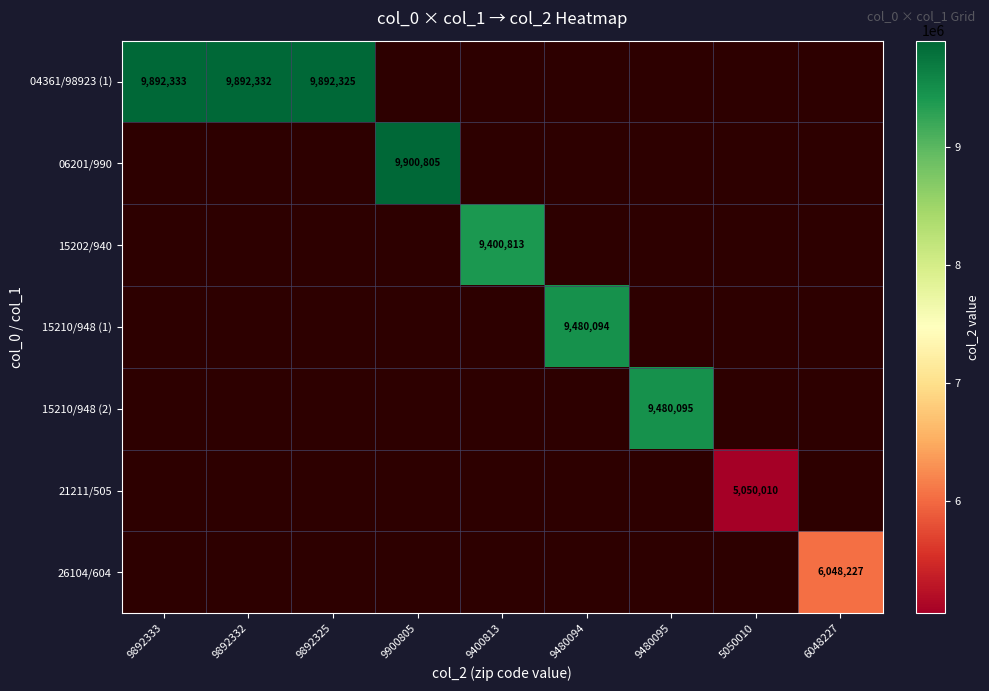

Rank the series at 5050010 from lowest to highest value.

04361/98923 (1), 06201/990, 15202/940, 15210/948 (1), 15210/948 (2), 21211/505, 26104/604